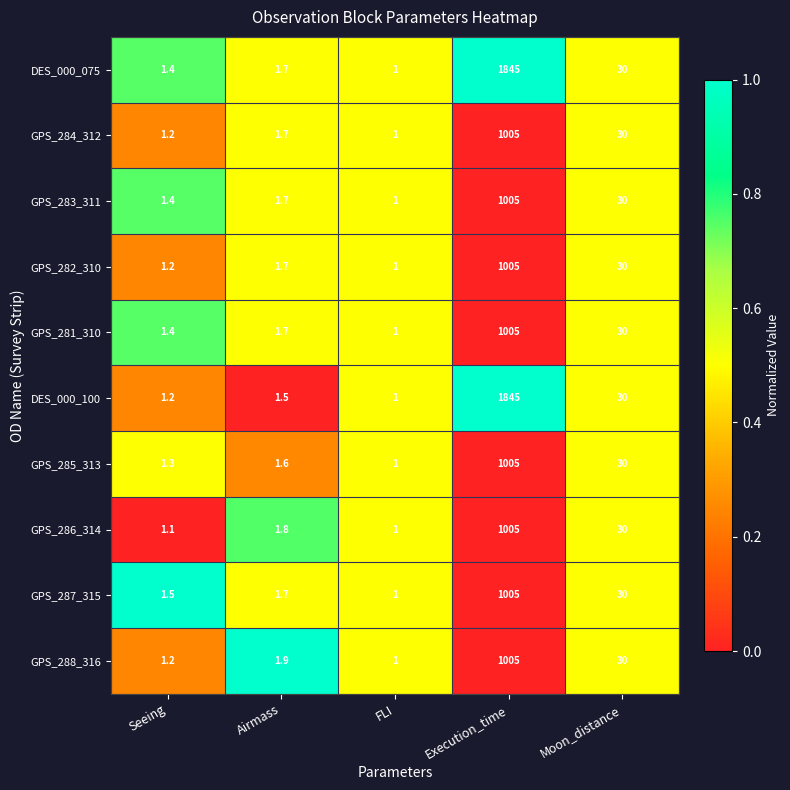

The GPS_281_310 series shows 11.5 at Moon_distance. True or false?

False